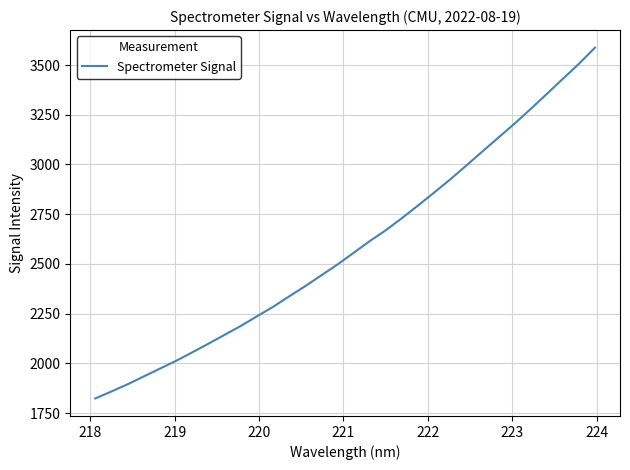

What is the smallest value displayed?

1823.5